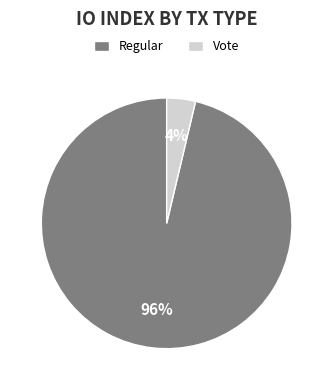

True or false: Vote accounts for 4% of the total.

True